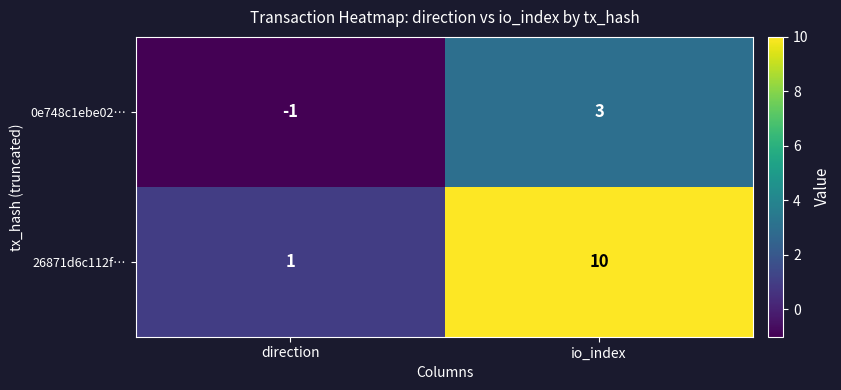

List the series in order of their overall mean, highest first.

26871d6c112f…, 0e748c1ebe02…